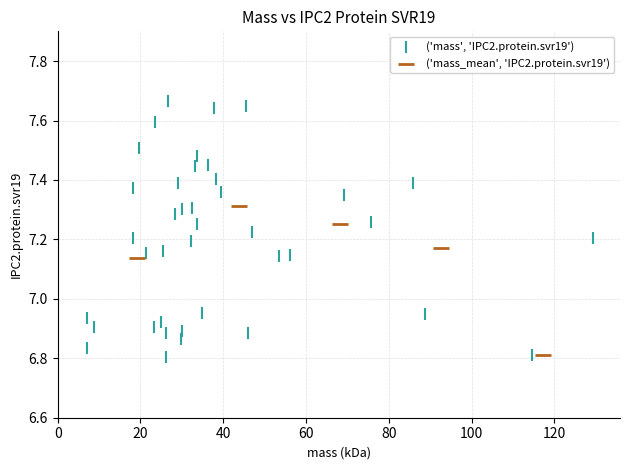

Which series has the widest spread of Y values?

('mass', 'IPC2.protein.svr19')